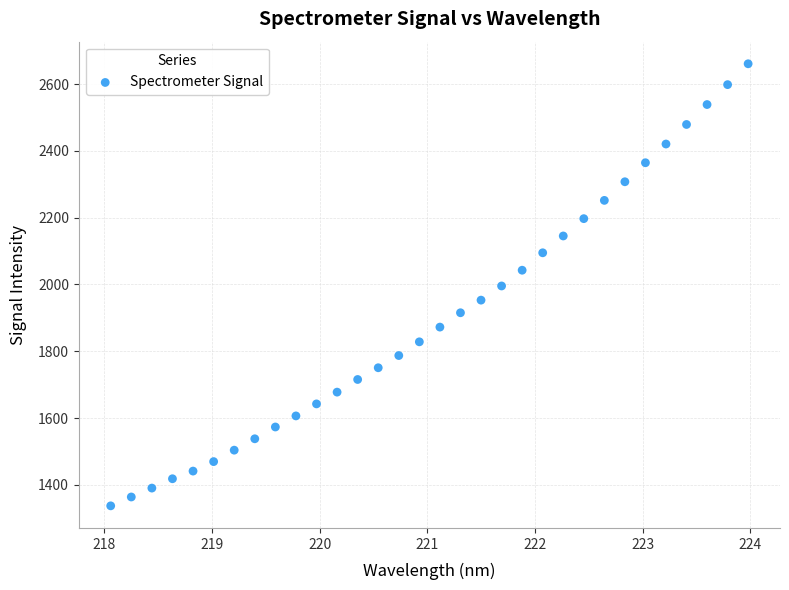

What is the range of Y values (max minus min)?

1323.9